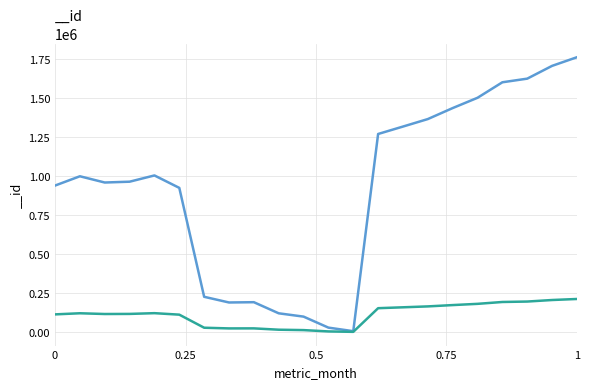

Which series changed the most between 2022-08 and 2022-09?

__id_series1